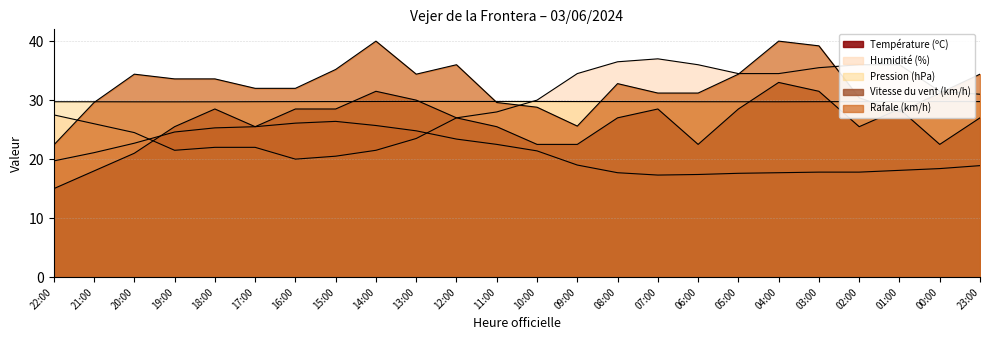

What is the label of the 4th point from the left?

19:00